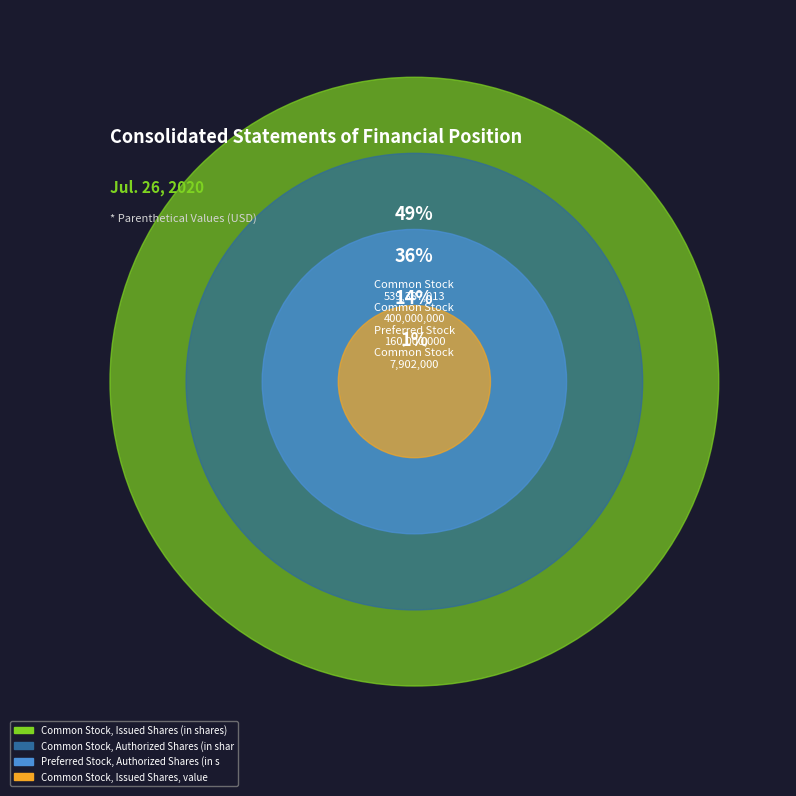

True or false: Preferred Stock, Authorized Shares (in shares) accounts for 14% of the total.

True